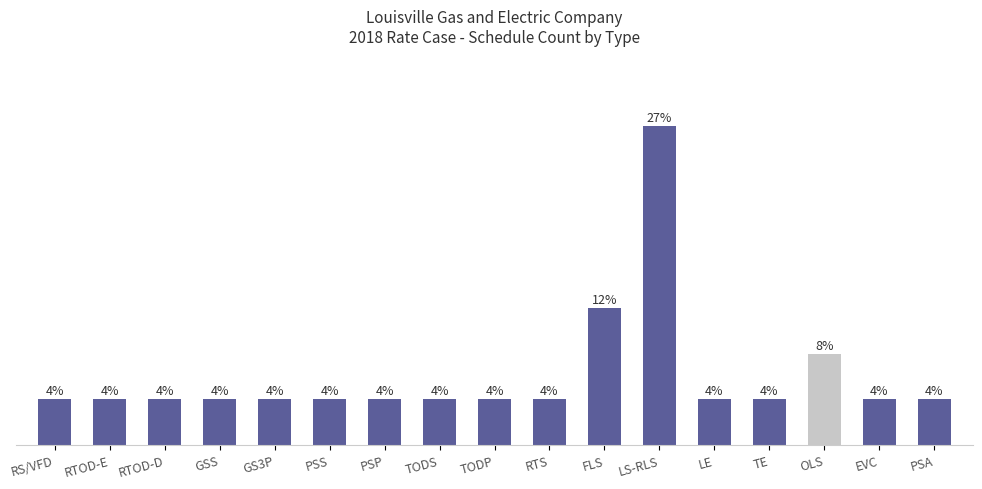

How many bars are there in total?

17